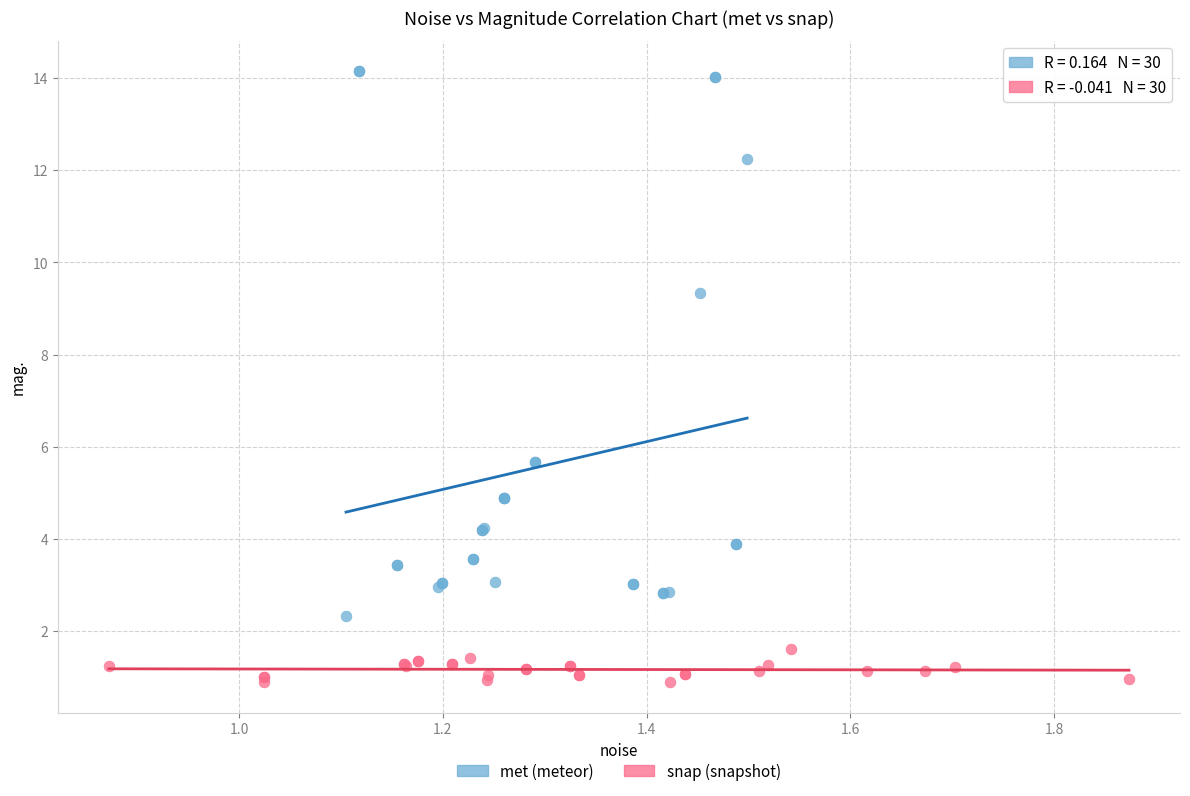

Which series reaches the minimum Y coordinate?

snap (snapshot)